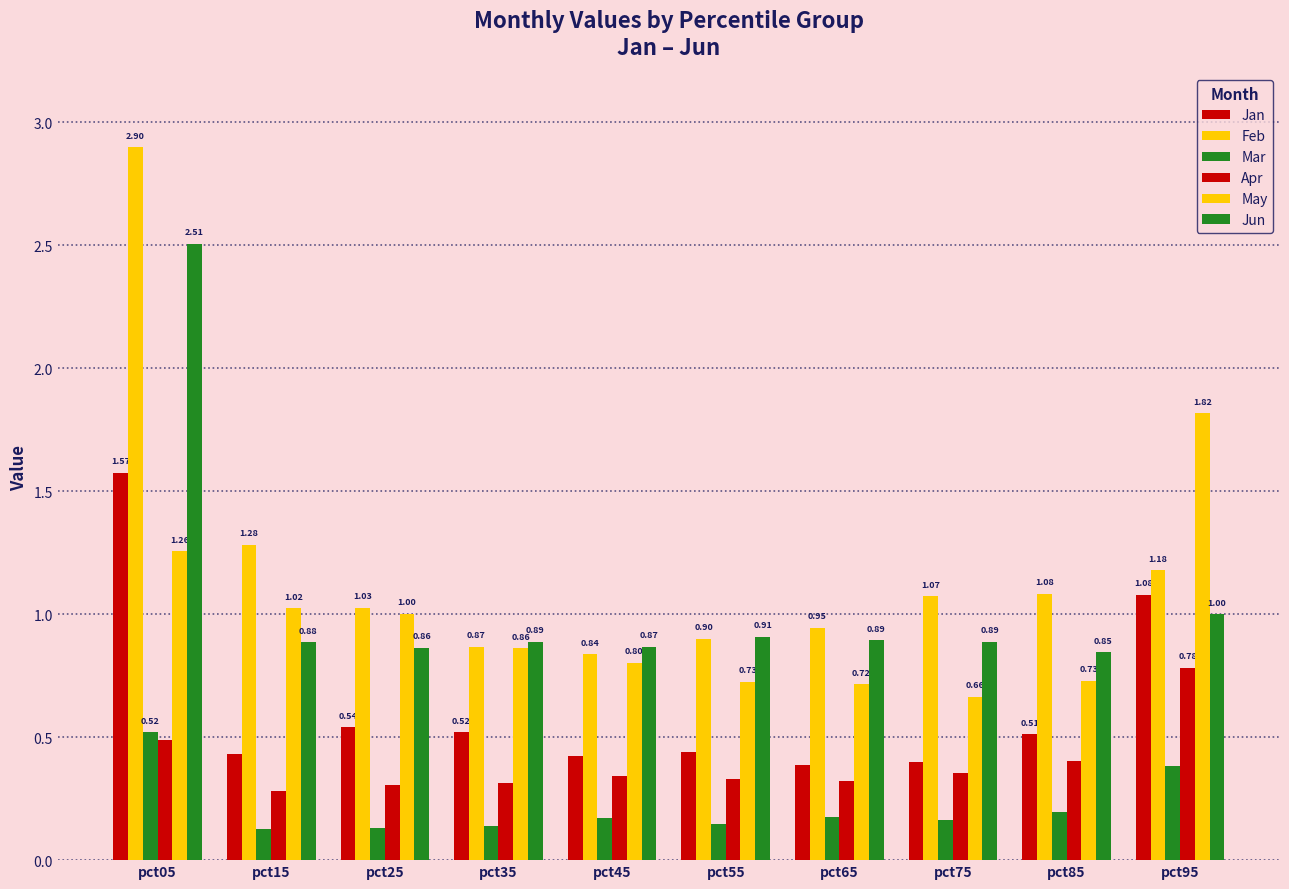

Is the value of Apr at pct85 greater than the value of Jan at pct05?

No